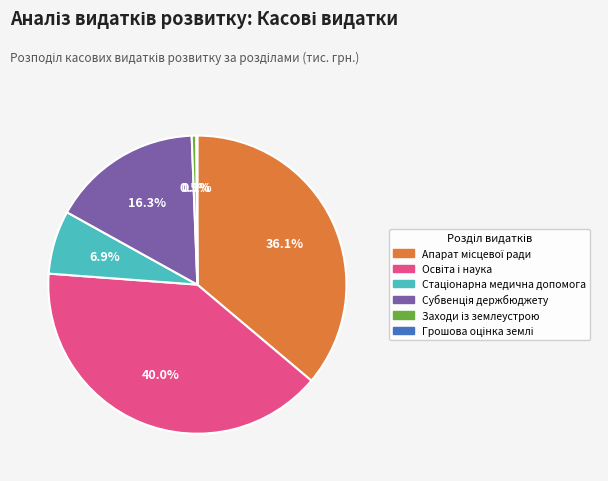

Is there any slice that represents more than half of the pie?

No